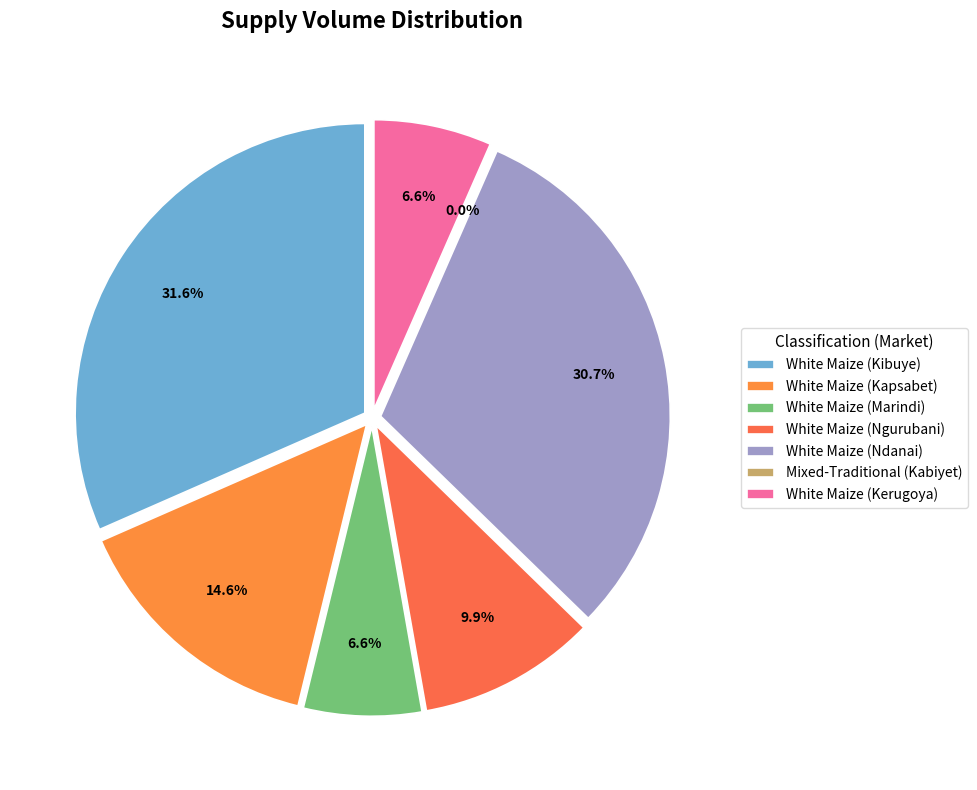

Between White Maize (Ngurubani) and White Maize (Kerugoya), which is larger?

White Maize (Ngurubani)